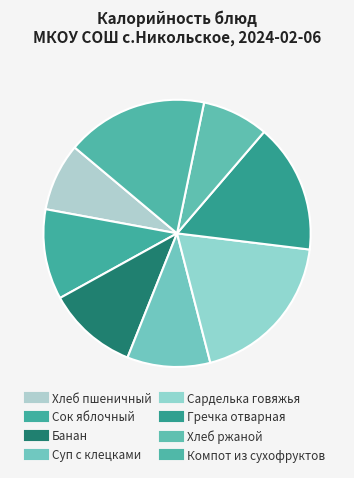

To the nearest percent, what is the difference between the Гречка отварная and Хлеб ржаной slice percentages?

8%